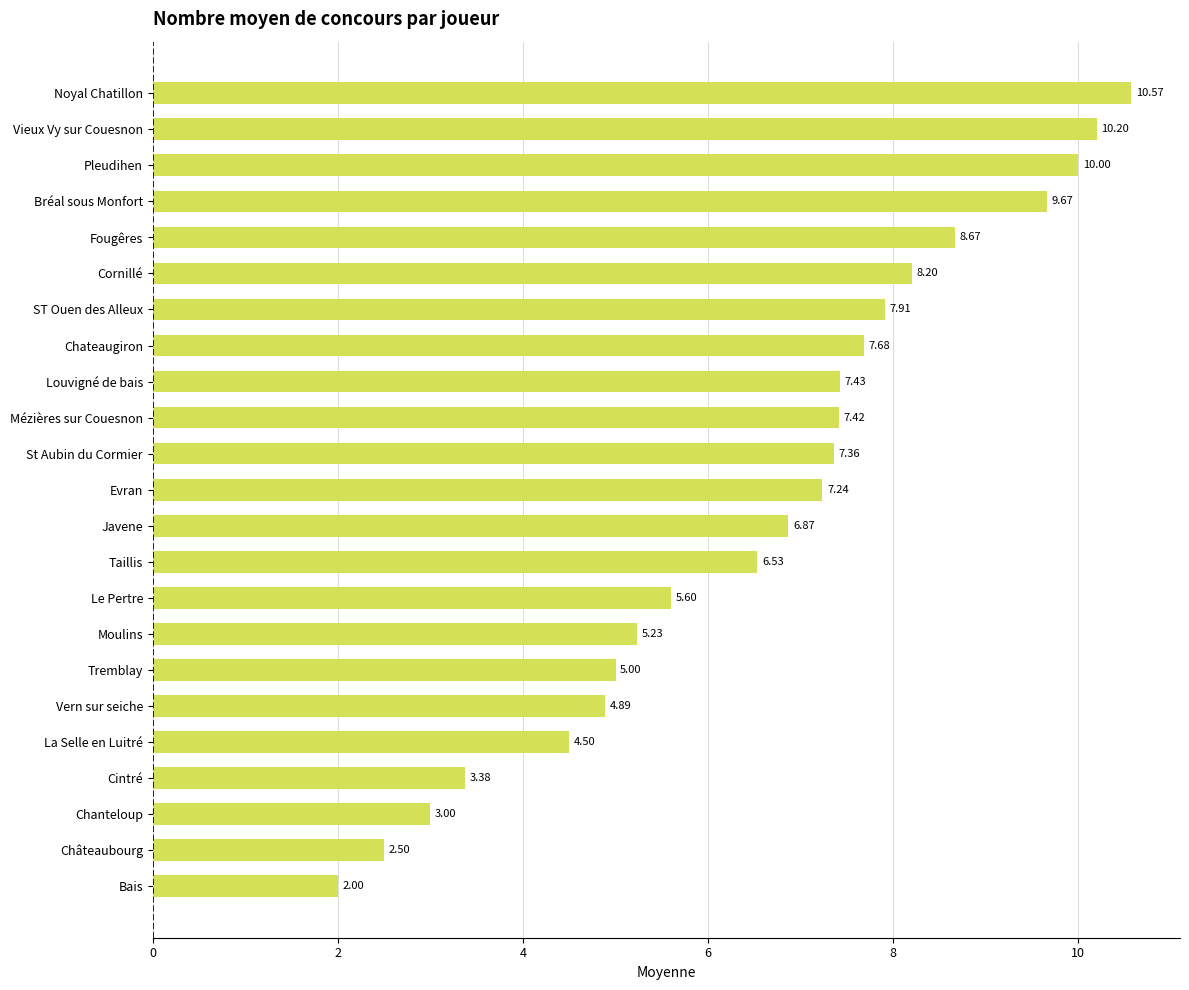

What is the maximum value shown in the chart?

10.6